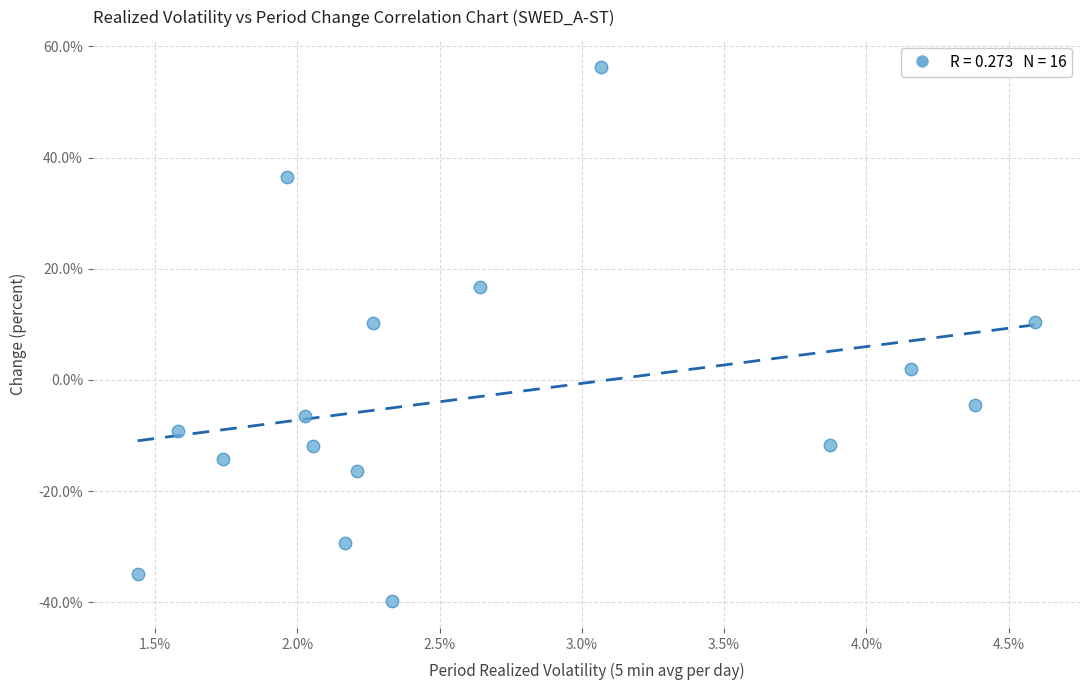

What is the range of Y values (max minus min)?

96.1